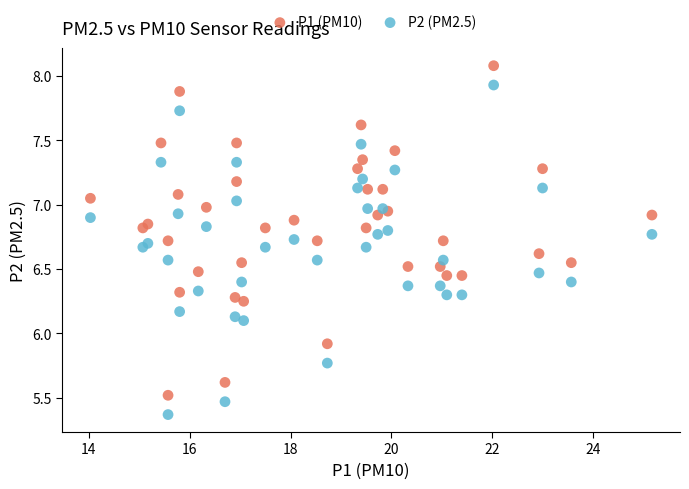

What is the X range (max minus min) for the scatter plot?

11.1